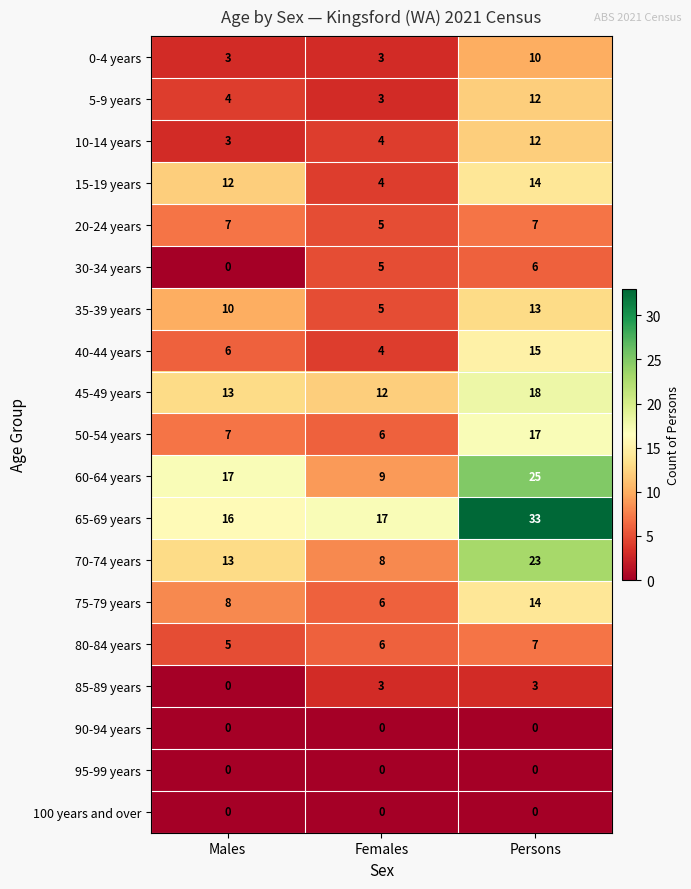

Which series has the largest total across all categories?

65-69 years